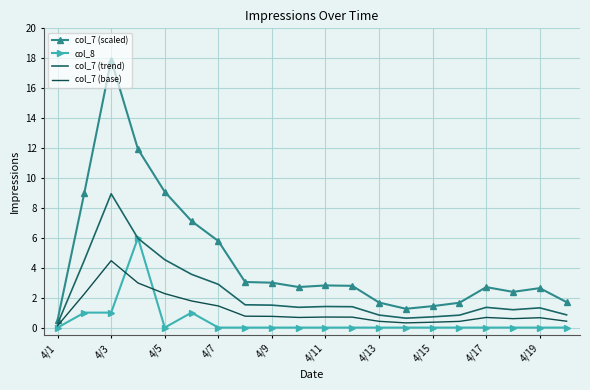

What is the average value of the col_7 (base) series?

1.1